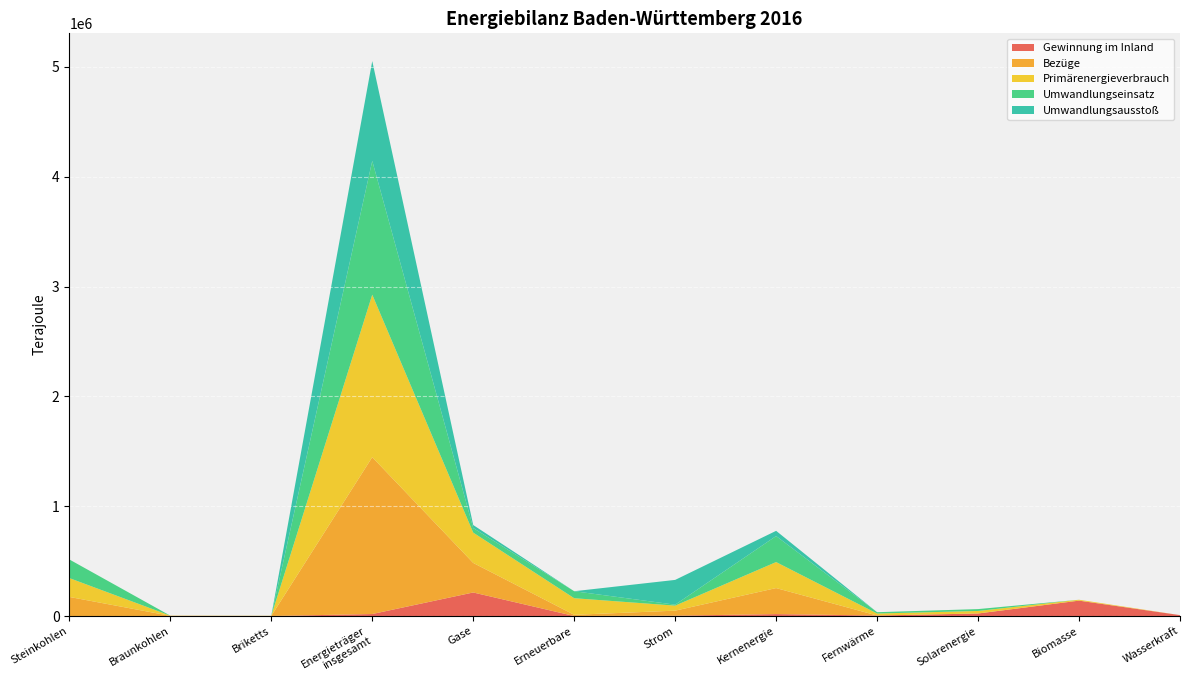

Reading right to left, what are all the values shown in this chart?

Gewinnung im Inland: 8058	140064	22979	4559	17459	3000	0	214249	18130	0	0	0
Bezüge: 0	0	0	0	236845	45724	11014	269017	1428005	880	1528	173776
Primärenergieverbrauch: 0	8058	22979	17954	236845	45724	151058	275908	1479425	880	1505	171581
Umwandlungseinsatz: 0	0	16992	12216	236845	8664	63600	42086	1218313	216	0	169480
Umwandlungsausstoß: 0	0	0	0	47481	225678	0	27039	908564	0	0	0